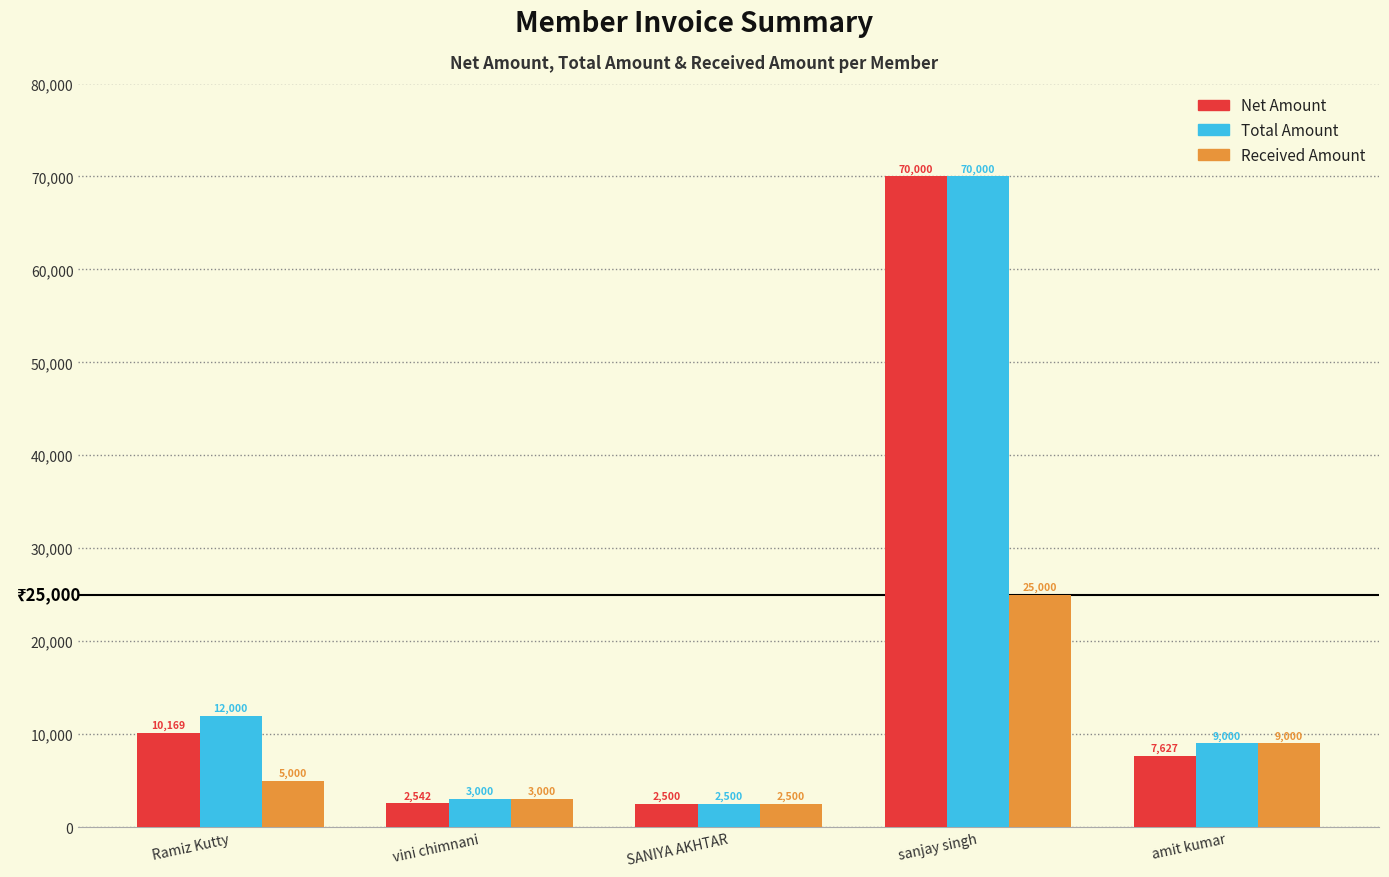

How many bars are there in total?

15